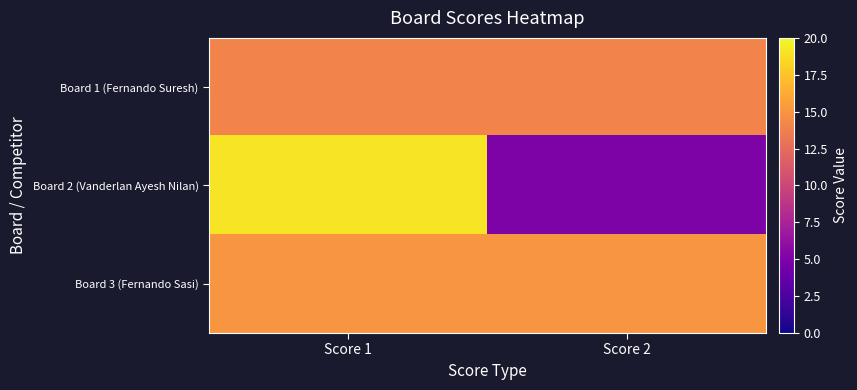

Which series has the largest range (max minus min)?

Board 2 (Vanderlan Ayesh Nilan)